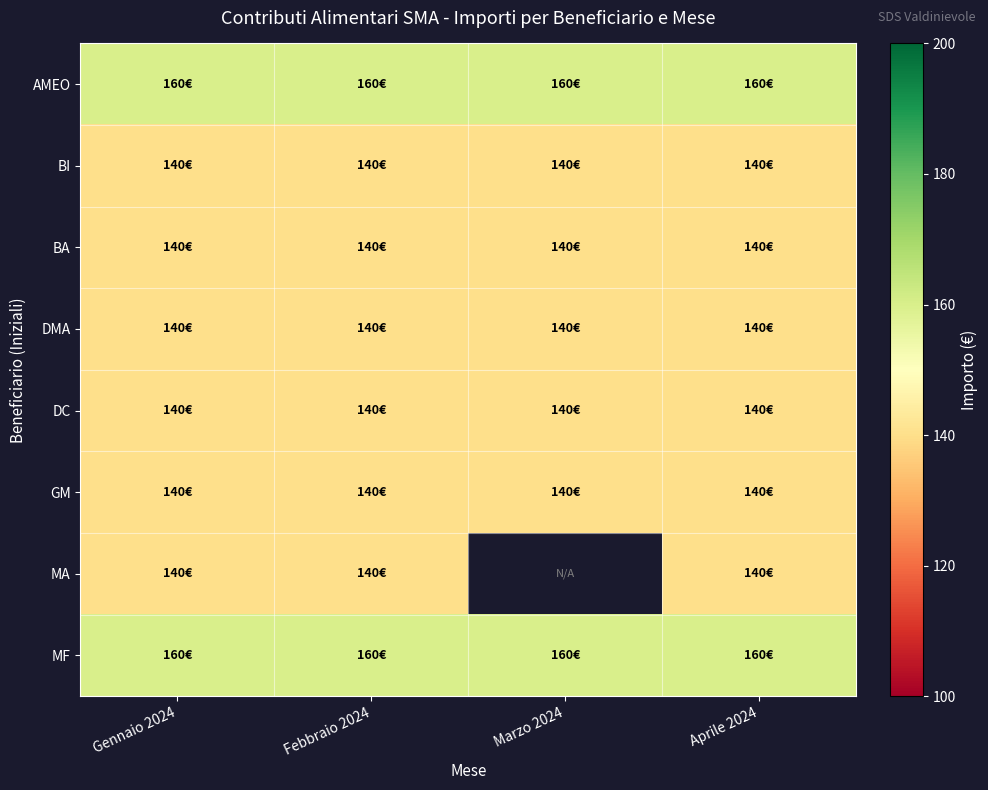

Which series has the widest spread of values?

AMEO